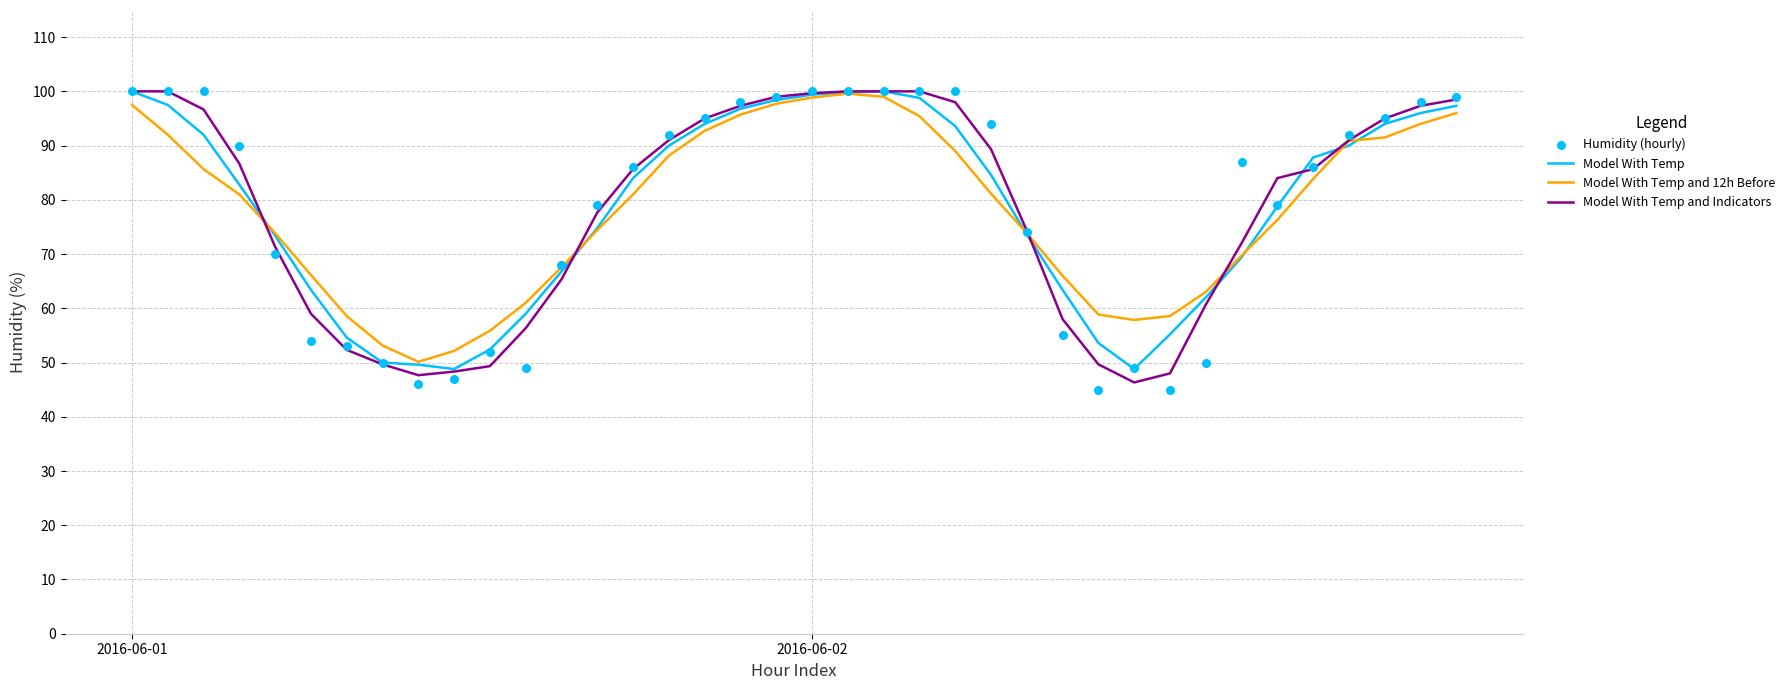

At how many categories does at least one series exceed 73?

25